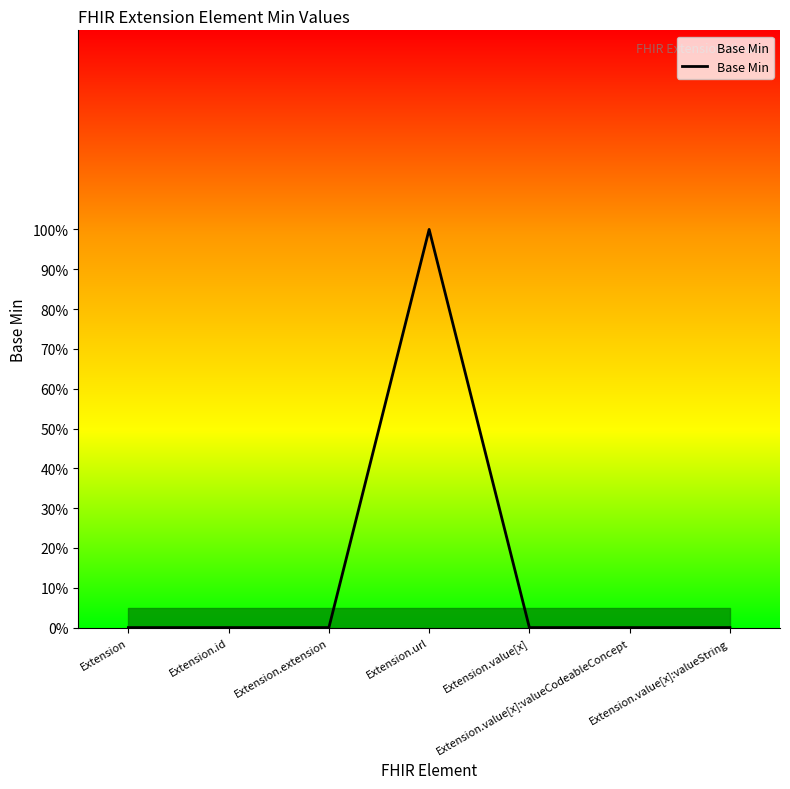

Is this an area chart (filled region under the line)?

No